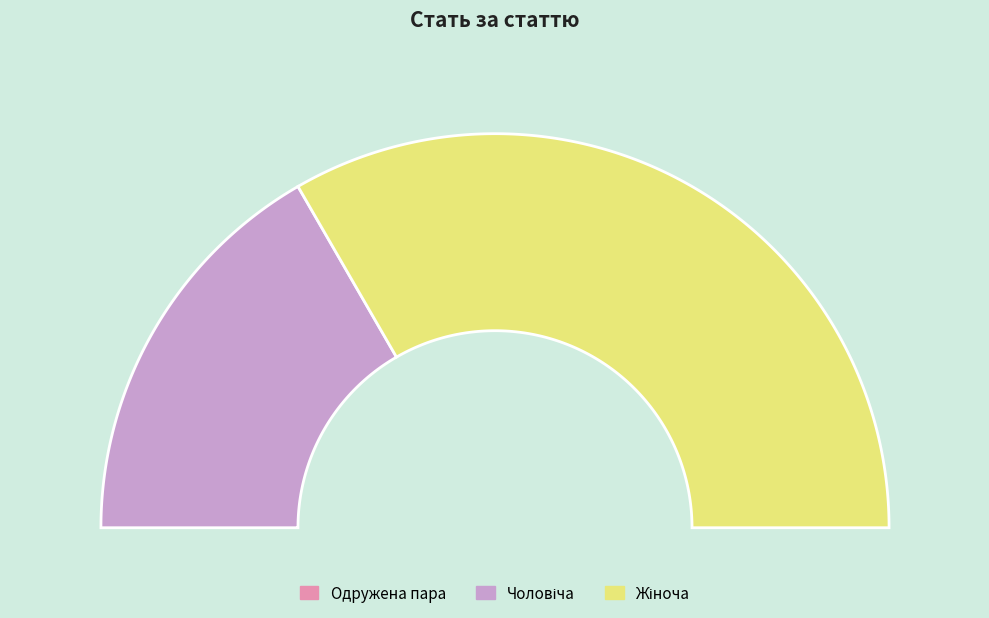

To the nearest percent, what is the combined percentage of Жіноча and Чоловіча?

100%